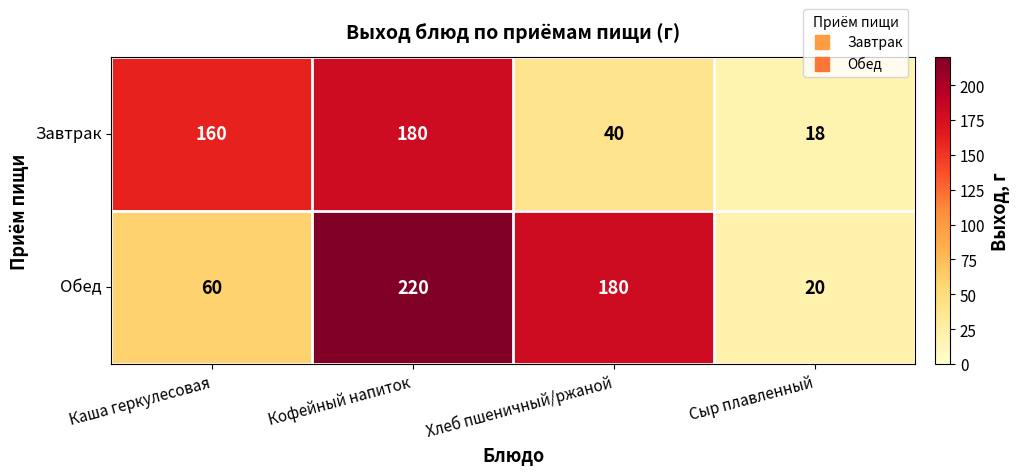

What value does the Обед series have at Хлеб пшеничный/ржаной?

180